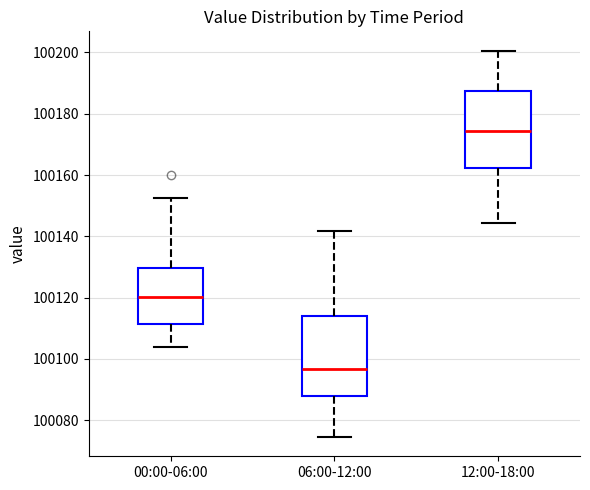

Reading left to right, transcribe this box plot: for each box, give where its median line is, the range the box spans, and where its two whiskers end, as read against the y-axis. The values are not printed on the chart, so give them approximately, as read against the axis.

00:00-06:00: median 100120, box 100112 to 100130, whiskers 100104 to 100152
06:00-12:00: median 100096, box 100088 to 100114, whiskers 100074 to 100142
12:00-18:00: median 100174, box 100162 to 100188, whiskers 100144 to 100200